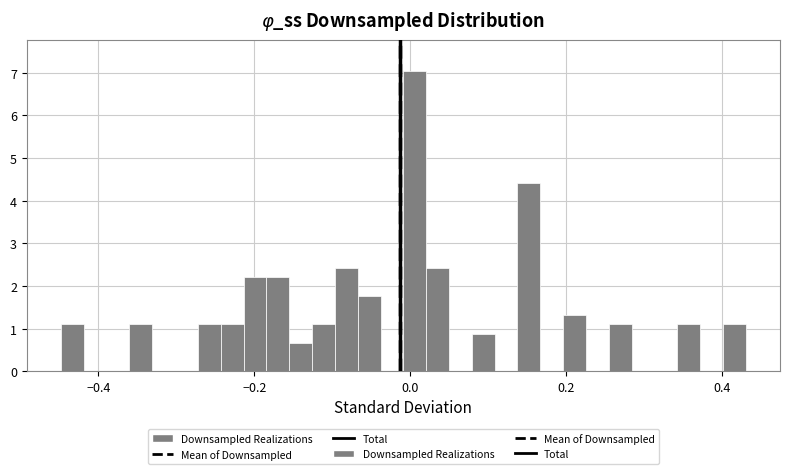

Read against the x-axis, roughly where is the centre of the tallest bar?

0.00